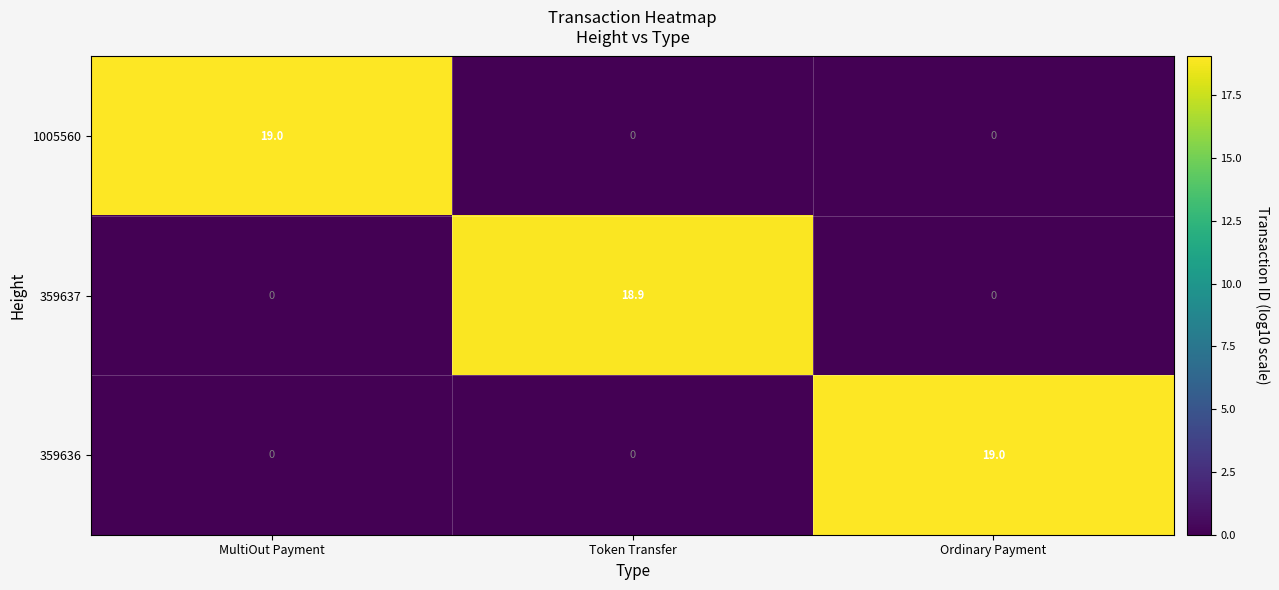

What is the maximum value shown in the chart?

19.0